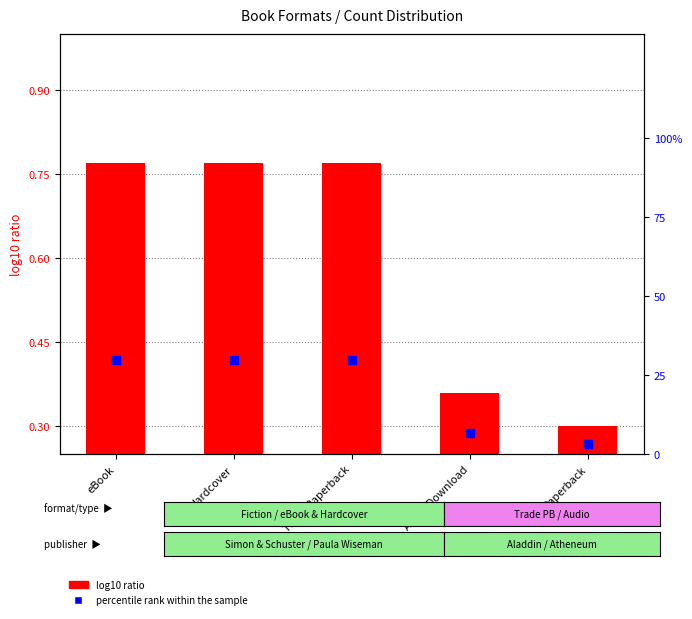

At which category is the sum across all series the highest?

eBook